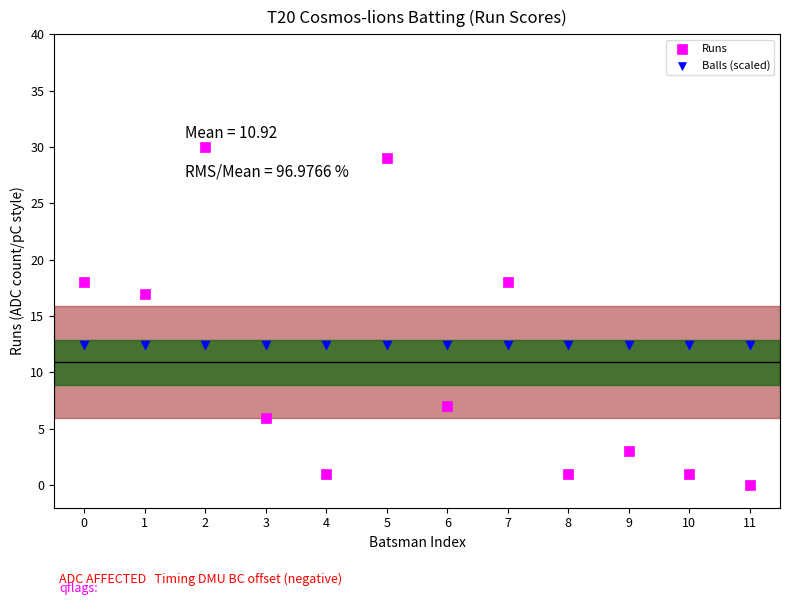

Which series contains the lowest Y value?

Runs